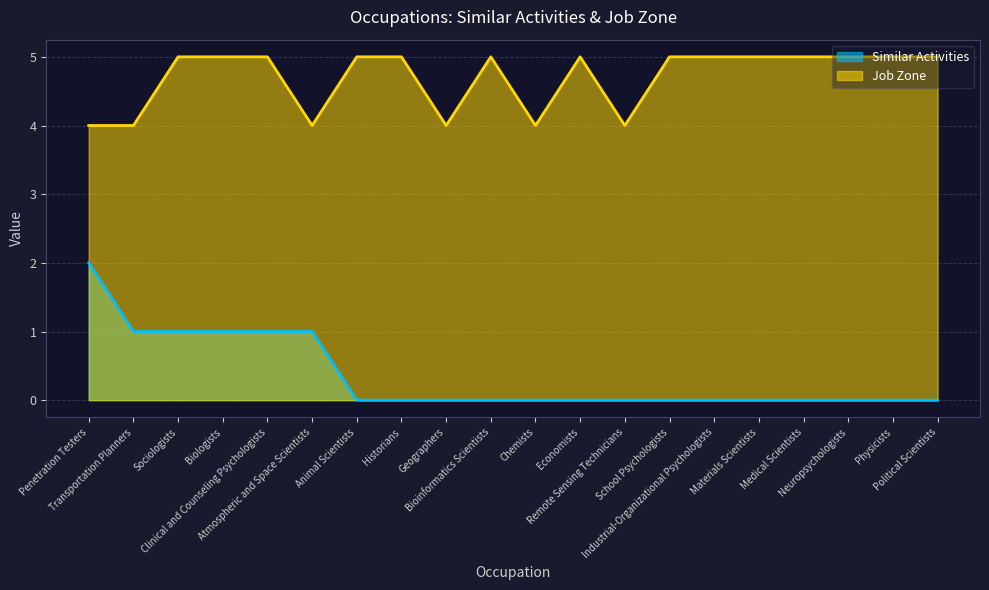

At Industrial-Organizational Psychologists, list the series in order from largest to smallest.

Job Zone, Similar Activities